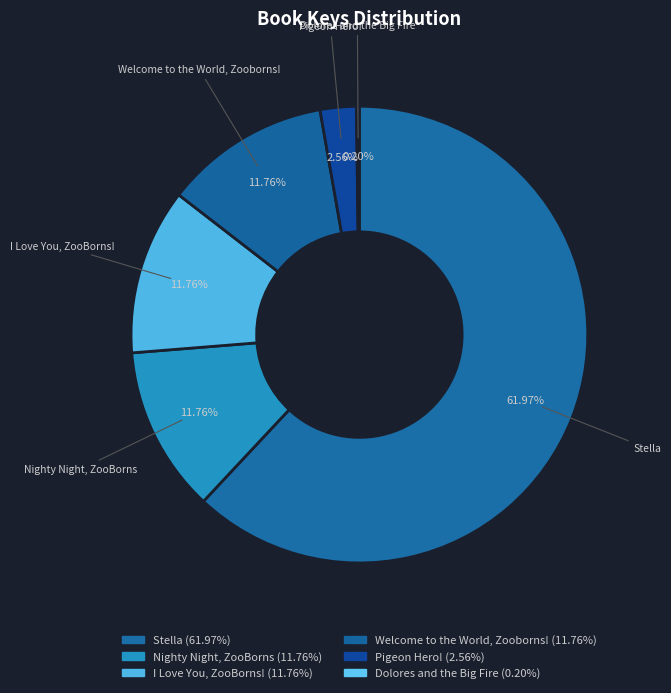

Is there any slice that represents more than half of the pie?

Yes